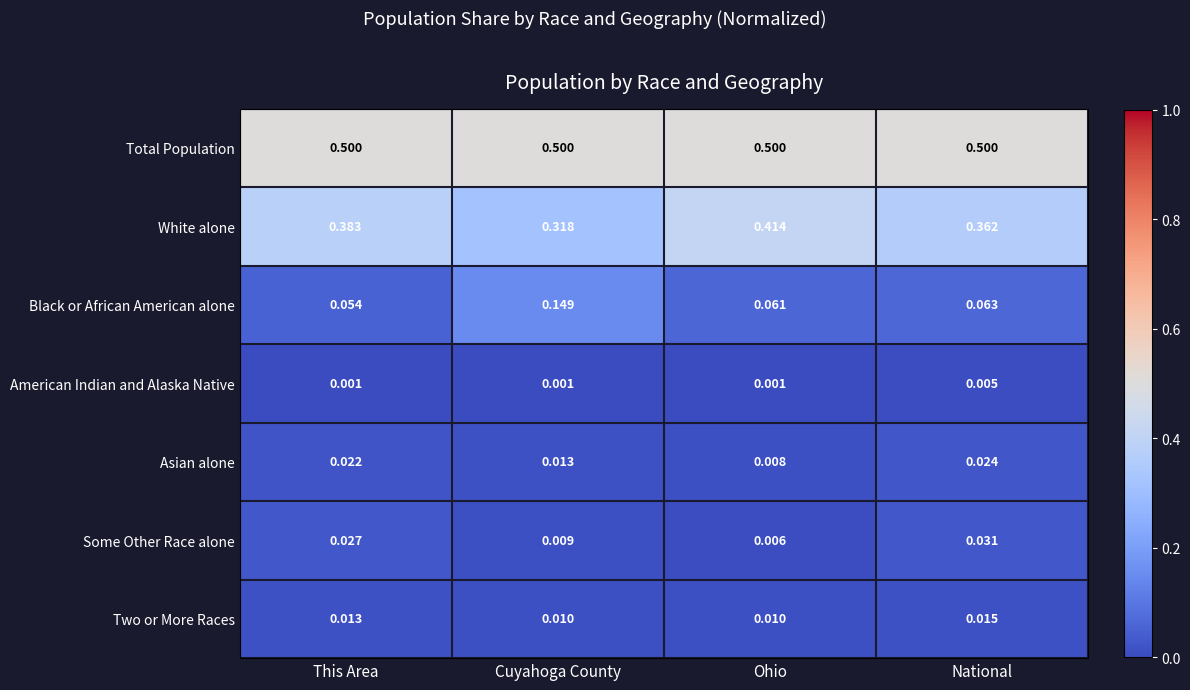

Which category has the highest value in the Black or African American alone series?

Cuyahoga County